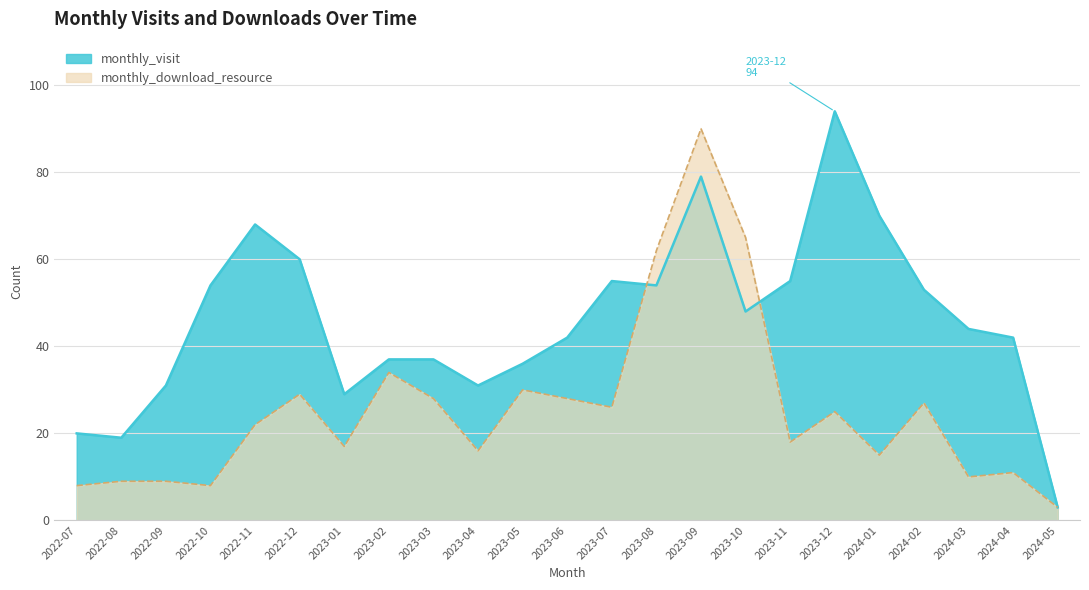

True or false: monthly_visit has a value of 102 at 2024-01.

False